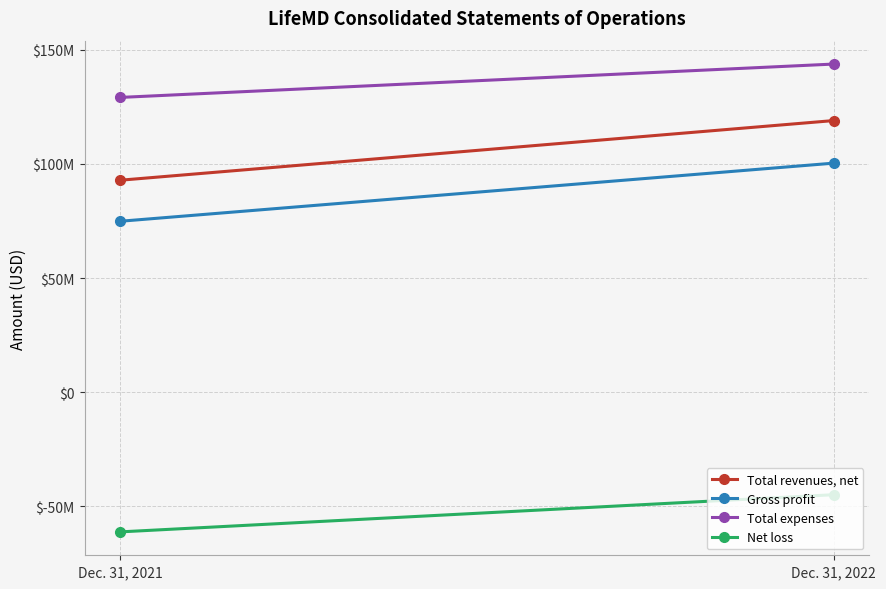

Rank the series by their maximum value, from highest to lowest.

Total expenses, Total revenues, net, Gross profit, Net loss